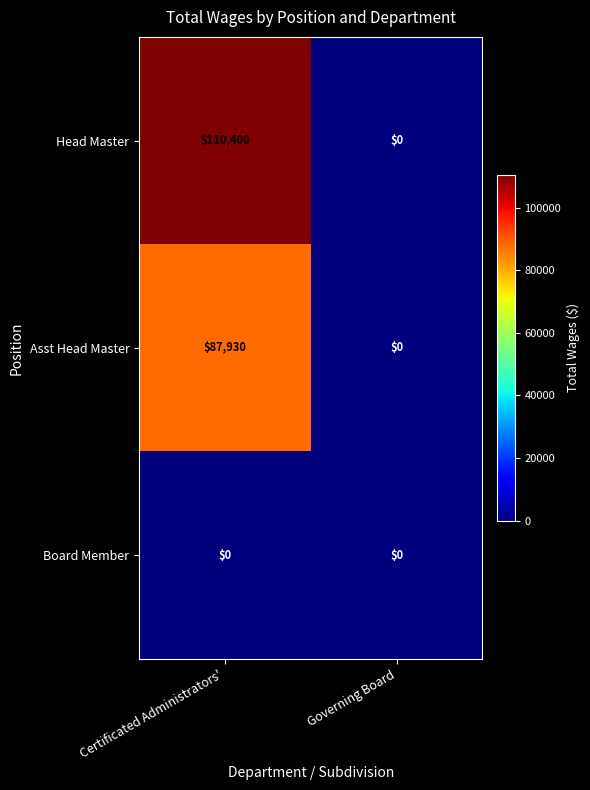

Is it true that Asst Head Master equals 87930 at Certificated Administrators'?

True